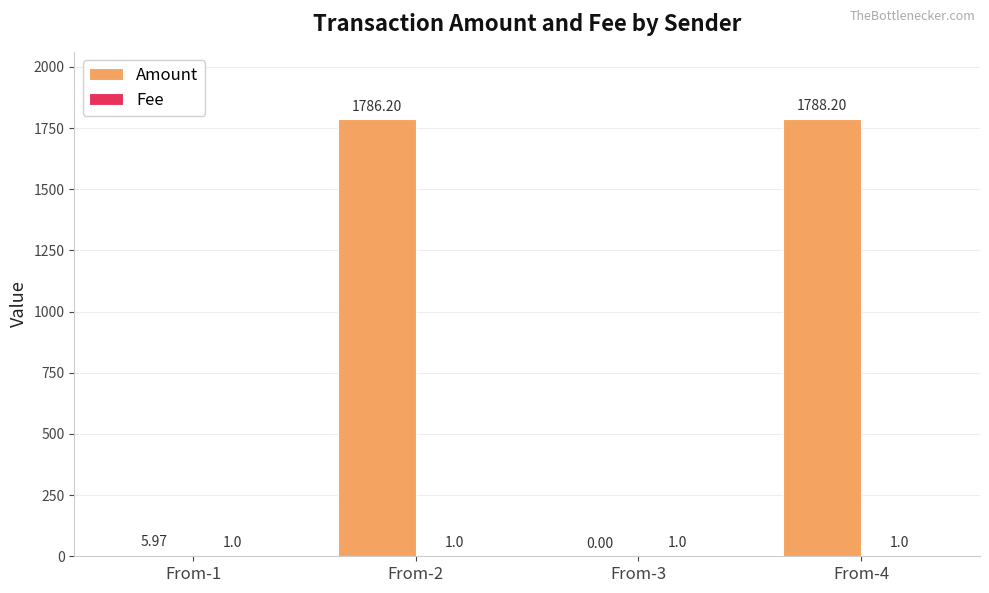

Which series changed the most between From-1 and From-3?

Amount